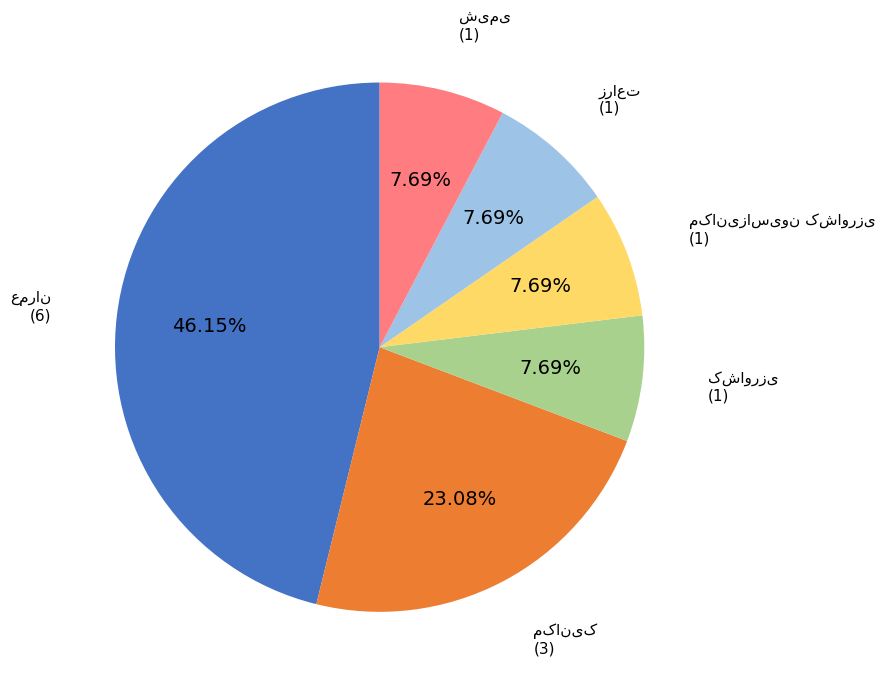

Is there any slice that represents more than half of the pie?

No